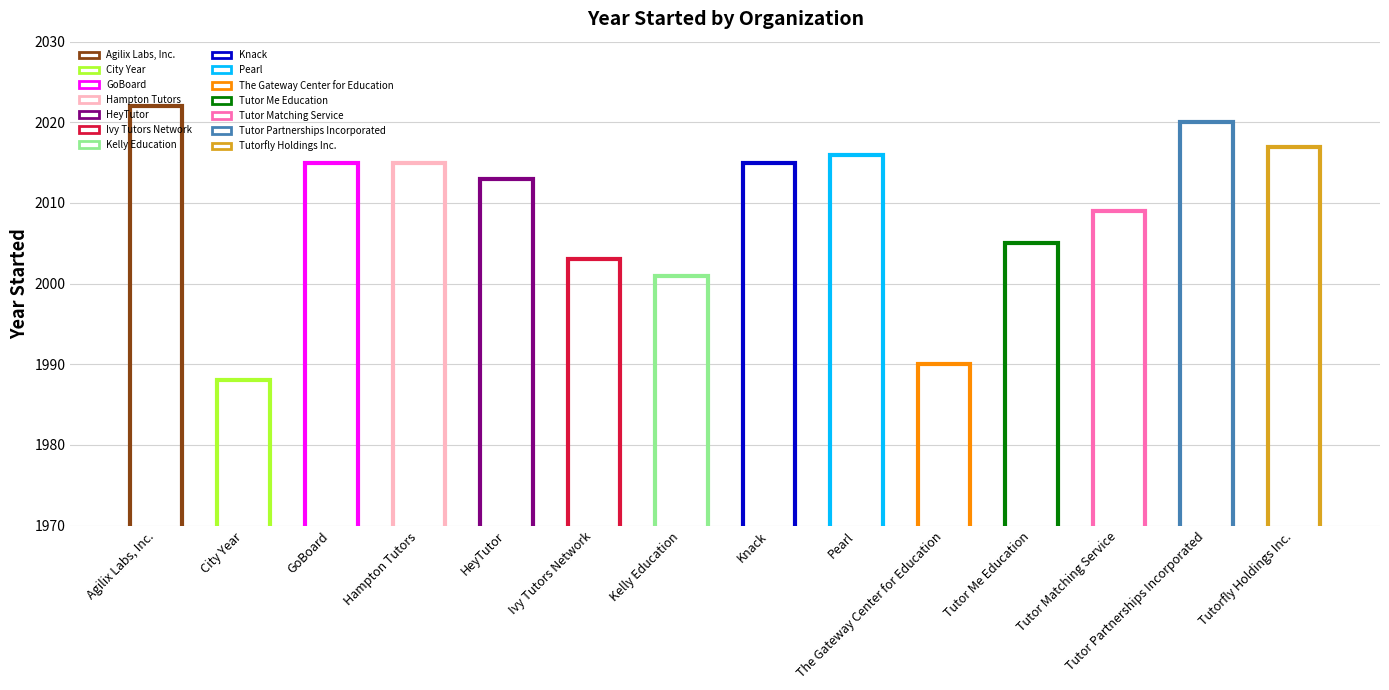

Reading right to left, list all the values displayed in this chart.

2017	2020	2009	2005	1990	2016	2015	2001	2003	2013	2015	2015	1988	2022